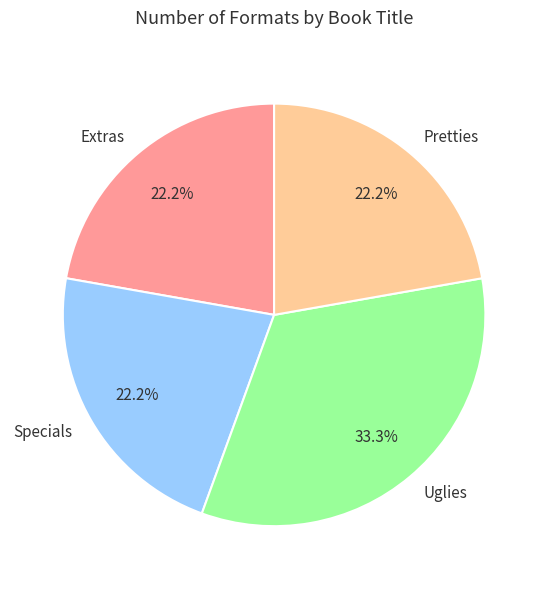

What is the ratio of the value at Specials to the value at Uglies?

0.7